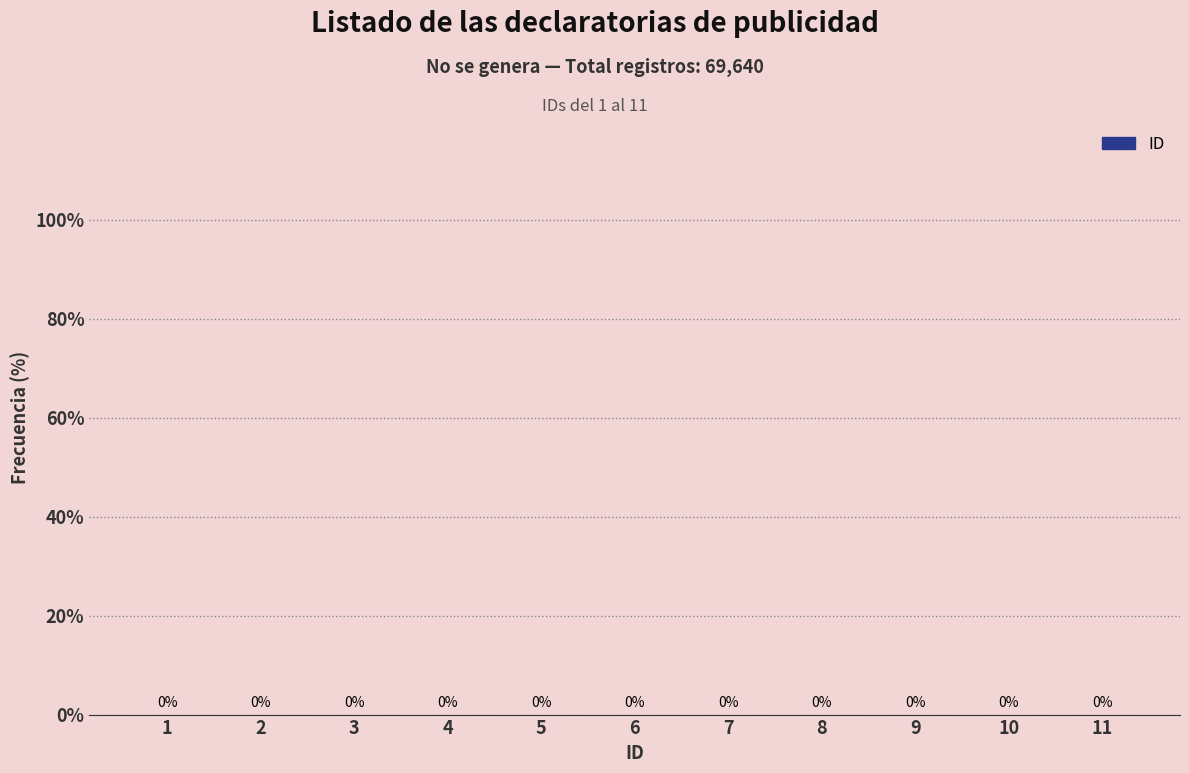

How many bars are there in total?

11